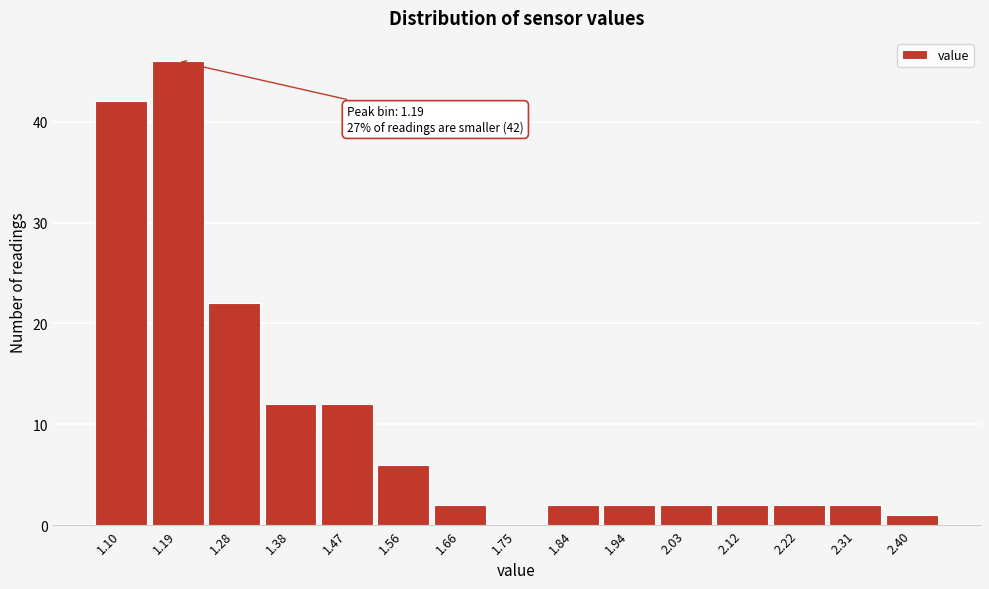

Which range on the x-axis has the tallest bar?

1.14 to 1.24